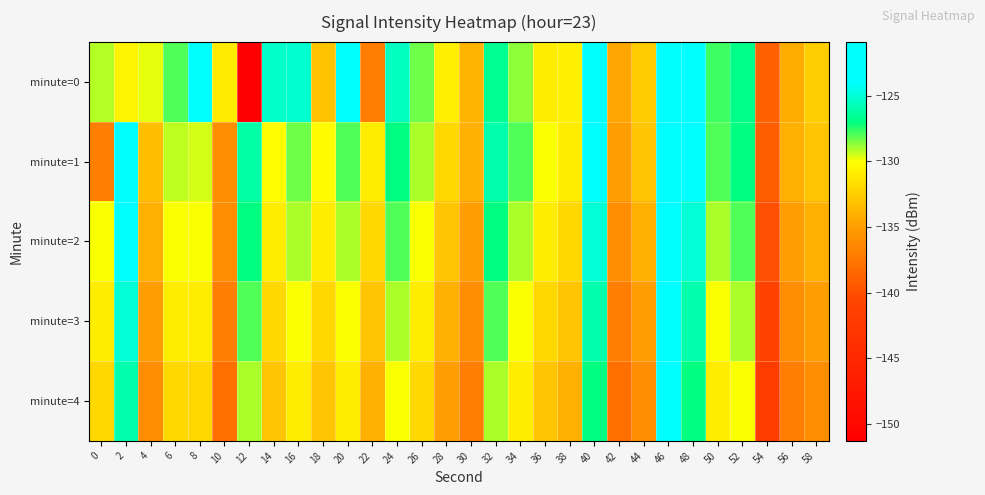

Which series has the widest spread of values?

minute=0